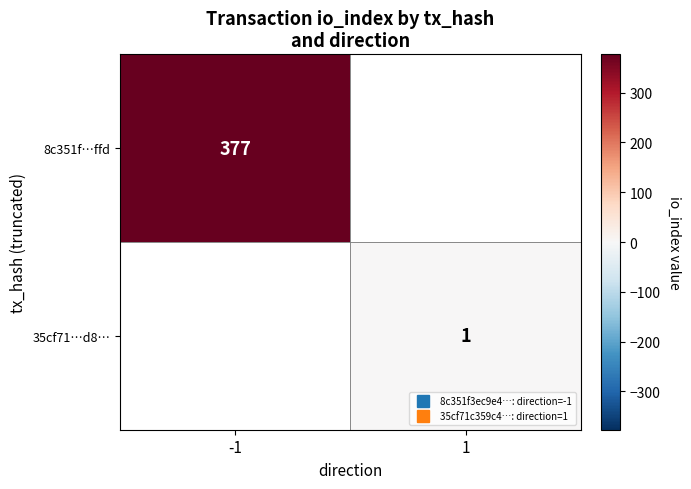

Count the number of data series in this chart.

2